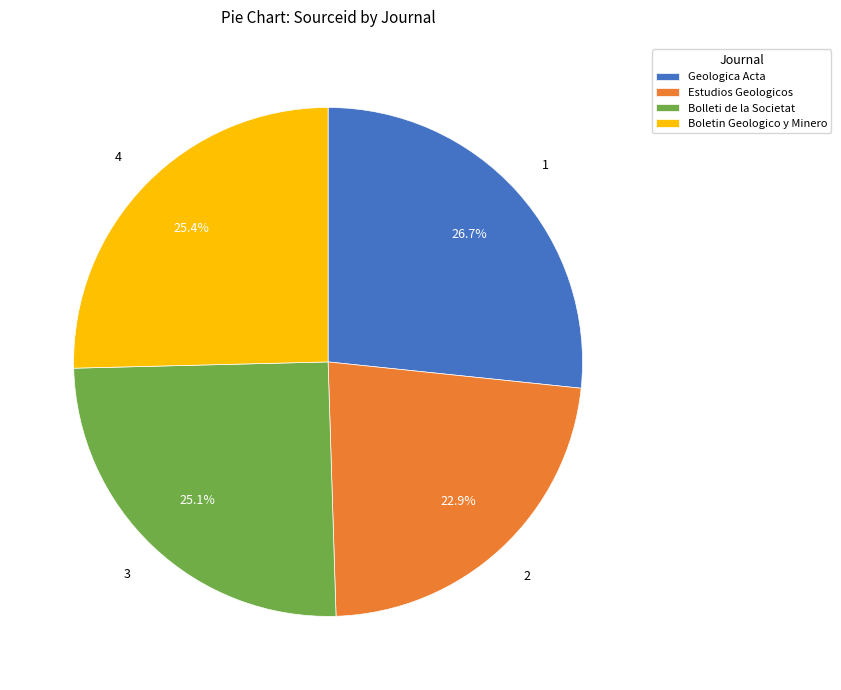

Does Bolleti de la Societat represent more than half of the total?

No